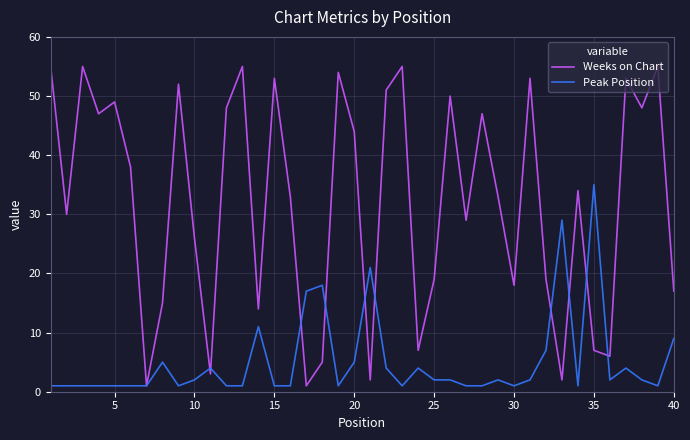

Which series has the largest total across all categories?

Weeks on Chart